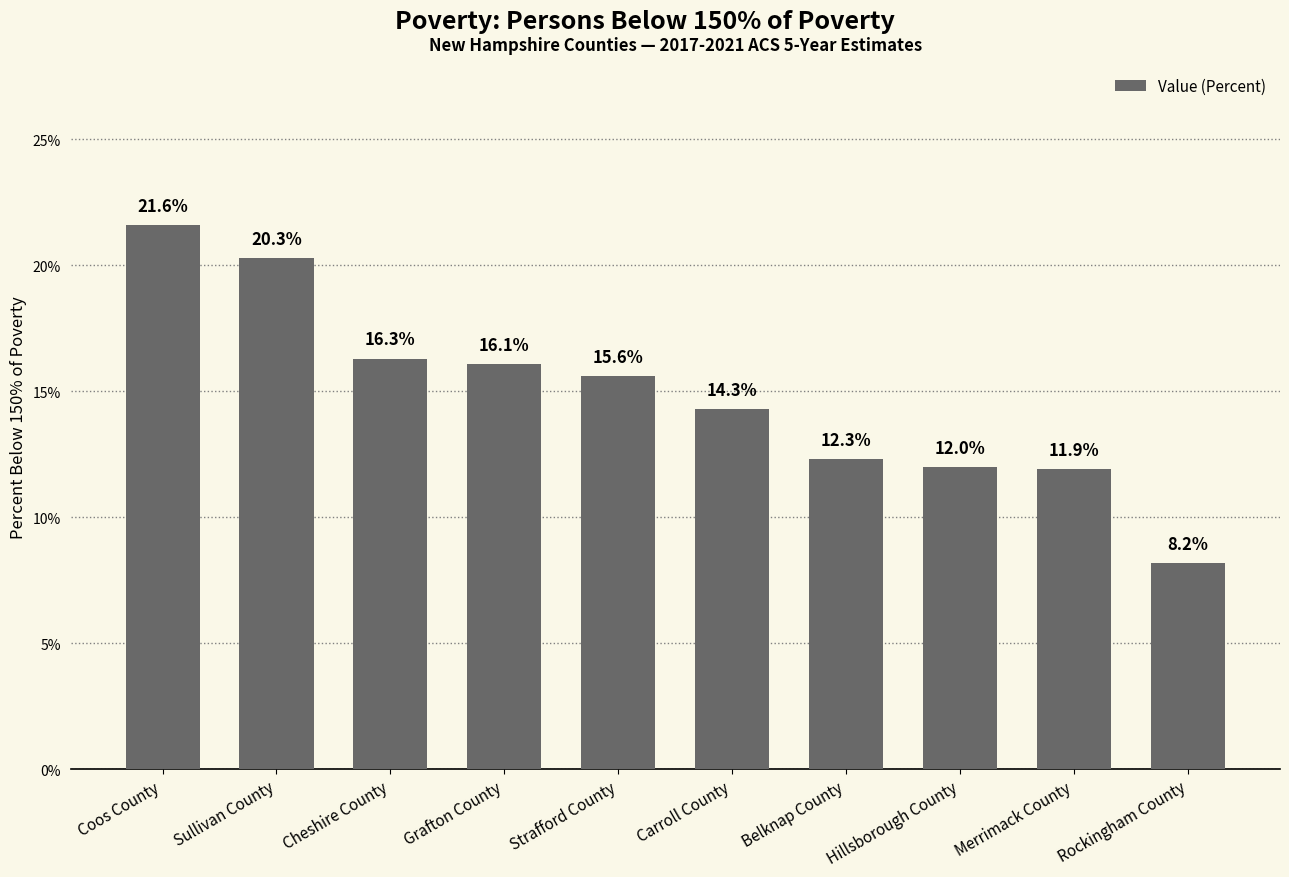

What is the average value?

14.9